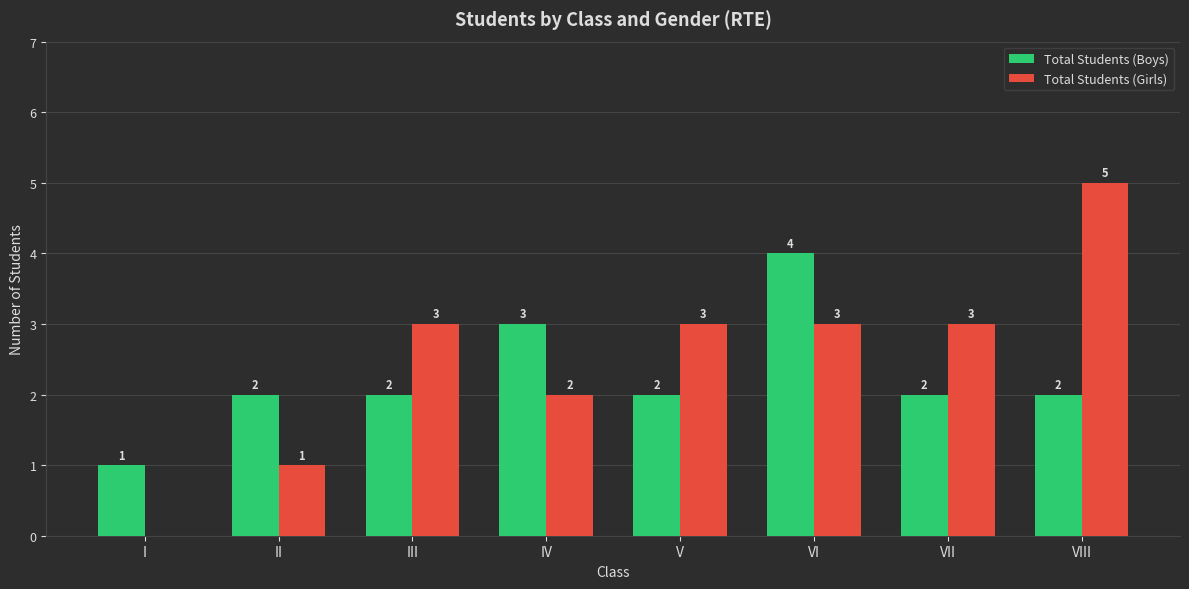

How many Total Students (Boys) values are between 2 and 3?

6